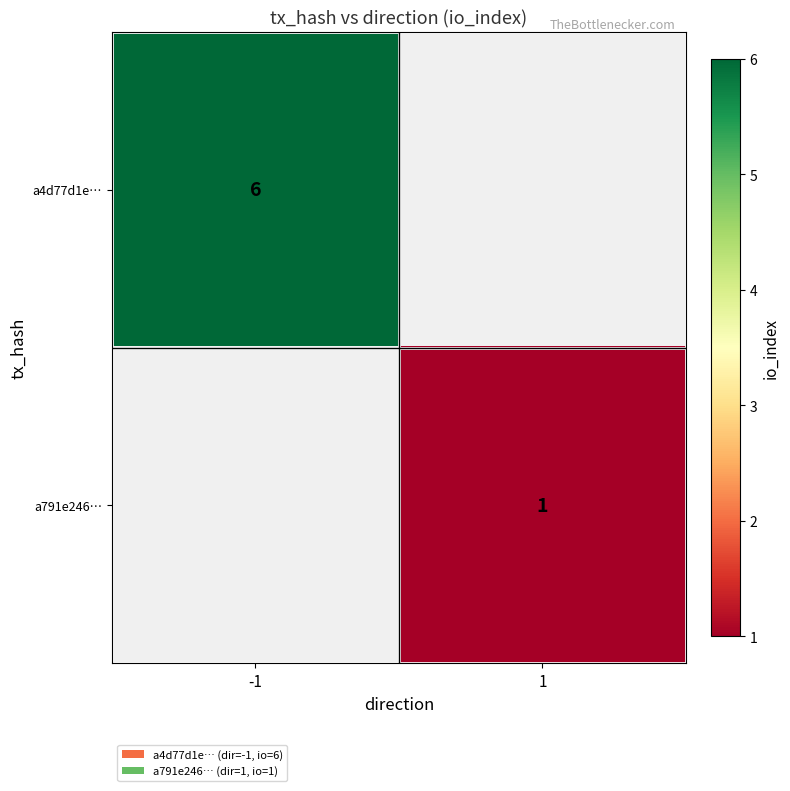

The a791e246… series shows 2 at 1. True or false?

False